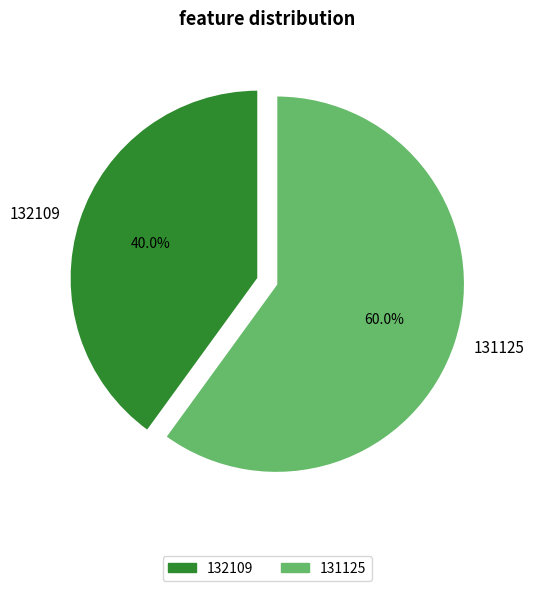

What is the total percentage of 132109 and 131125?

100.0%